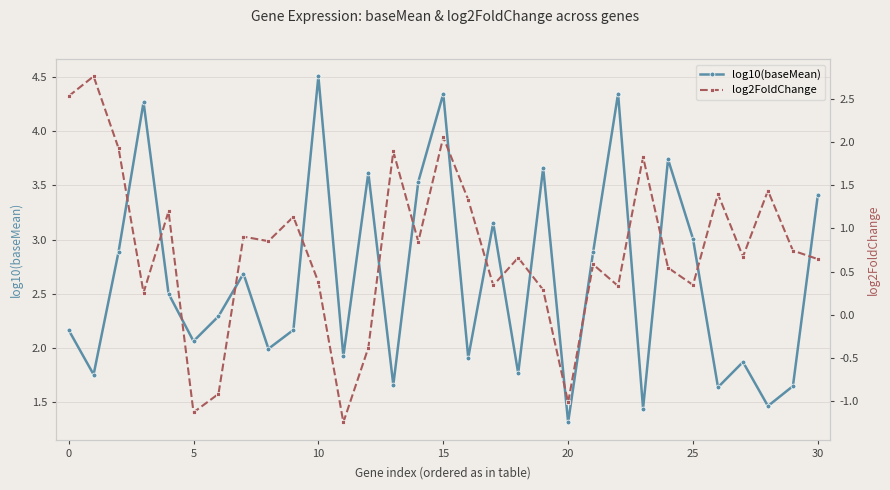

What are all the series names shown in the legend?

log10(baseMean), log2FoldChange